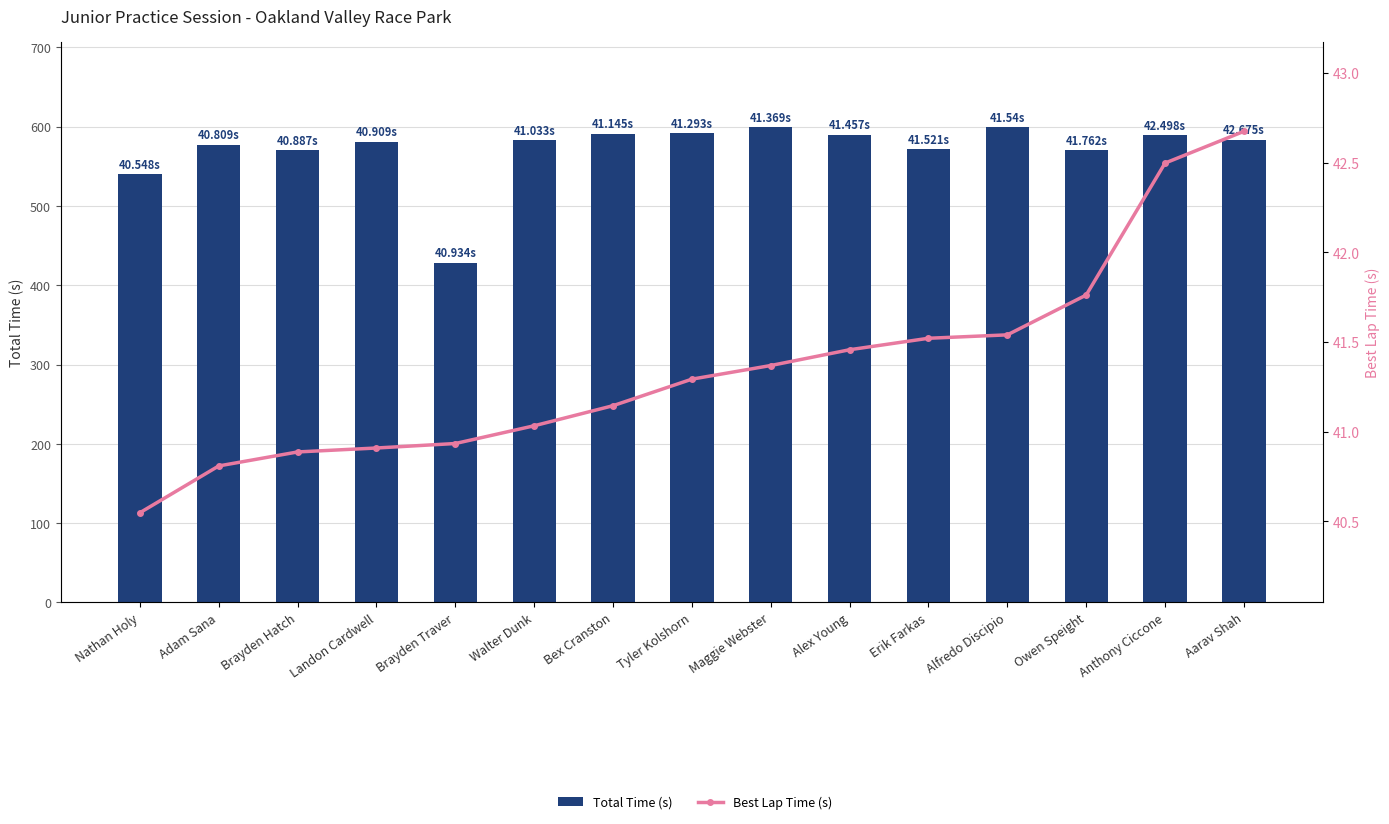

Is it true that Total Time (s) equals 577.2 at Adam Sana?

True